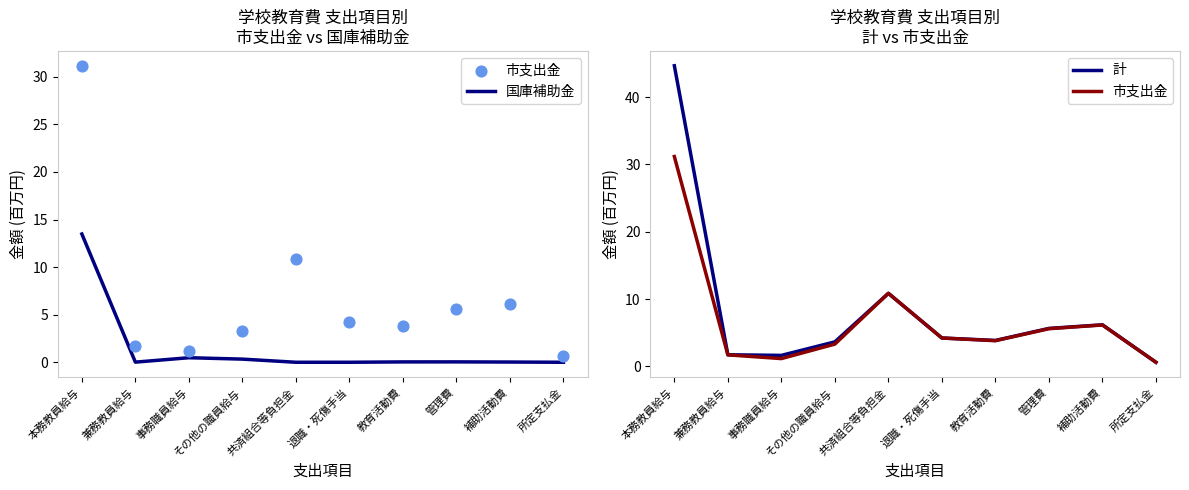

Which series reaches the maximum Y coordinate?

計